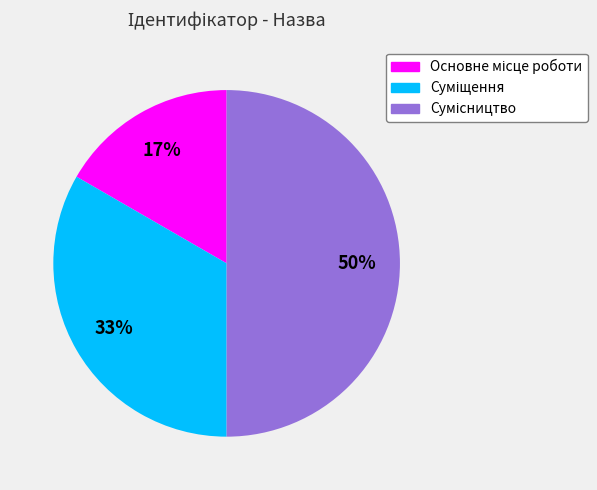

To the nearest percent, what is the average slice percentage?

33%